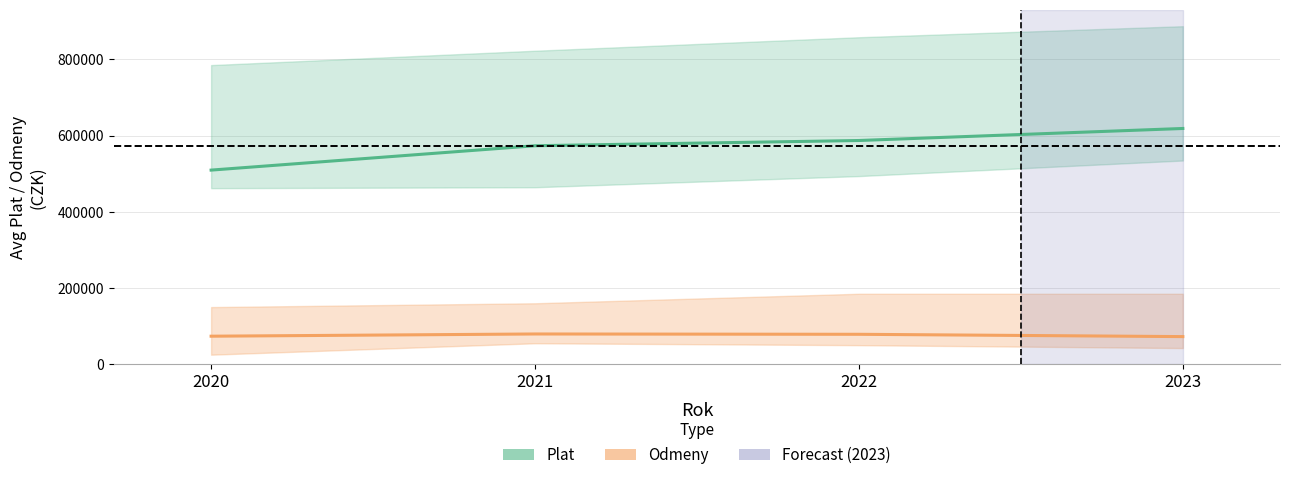

True or false: Odmeny has more than 1 interior local peaks.

False